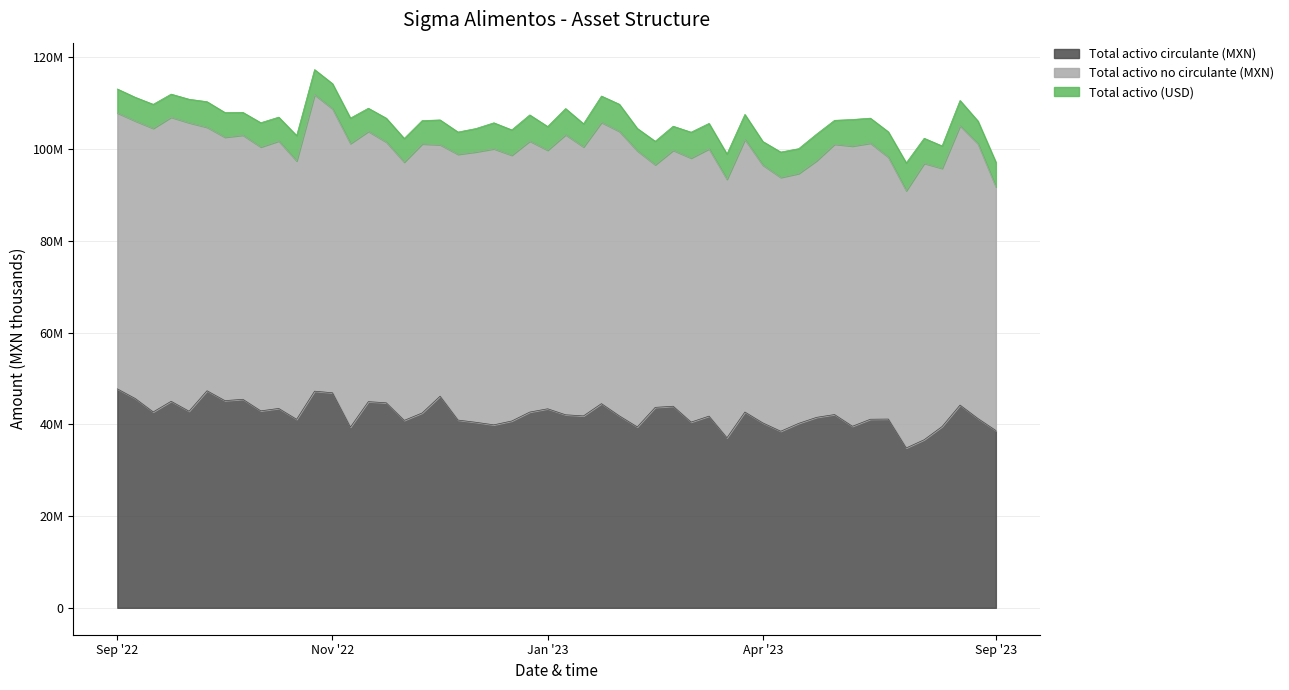

What is the value of the Total activo no circulante (MXN) point at the 2nd from the left?

59559574